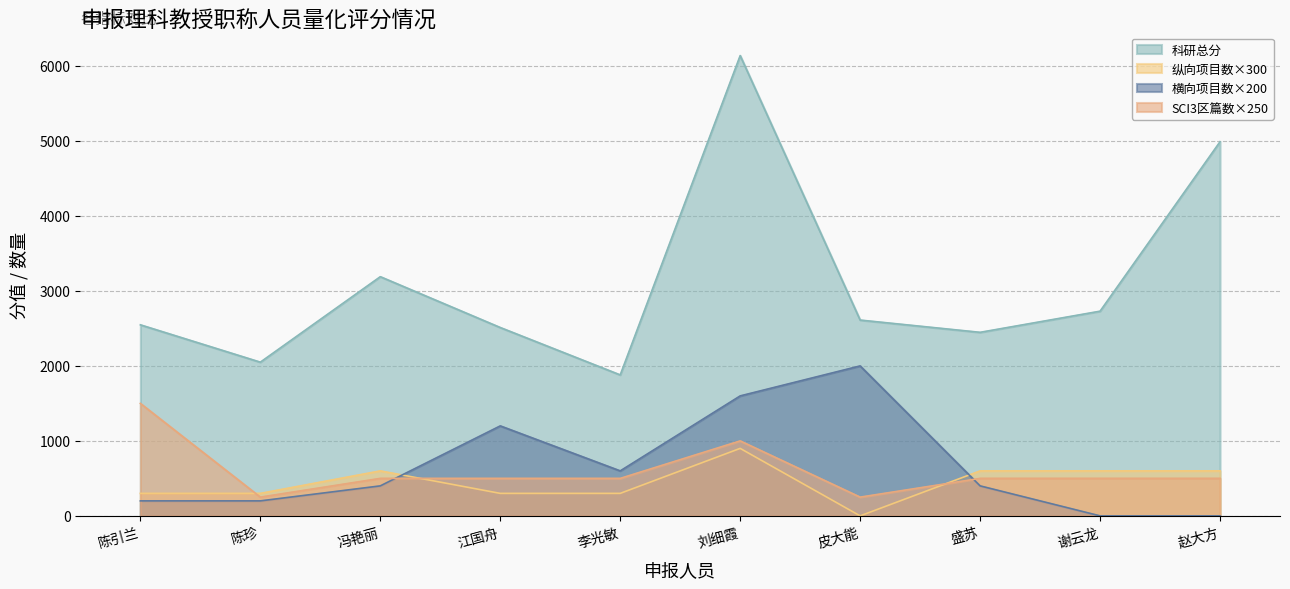

How many lines are shown in the chart?

4